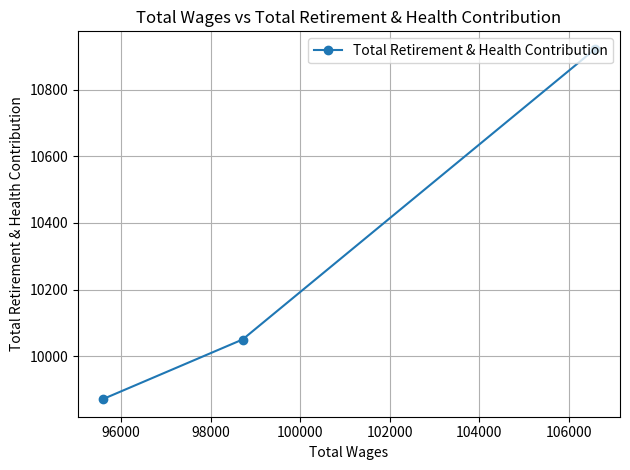

What is the smallest value displayed?

9871